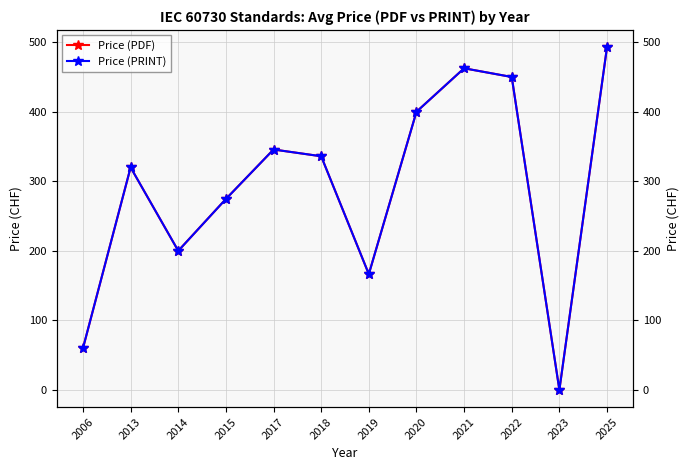

Which category has the highest value across all series?

2025